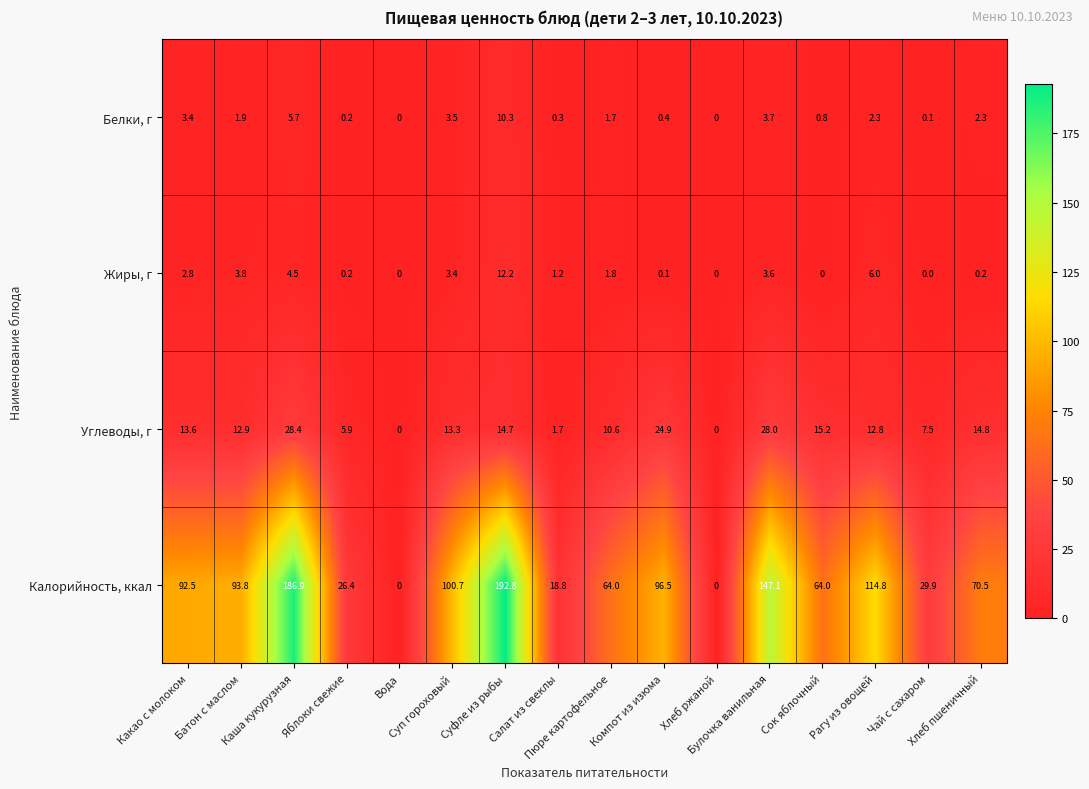

How many distinct data groups are displayed?

4